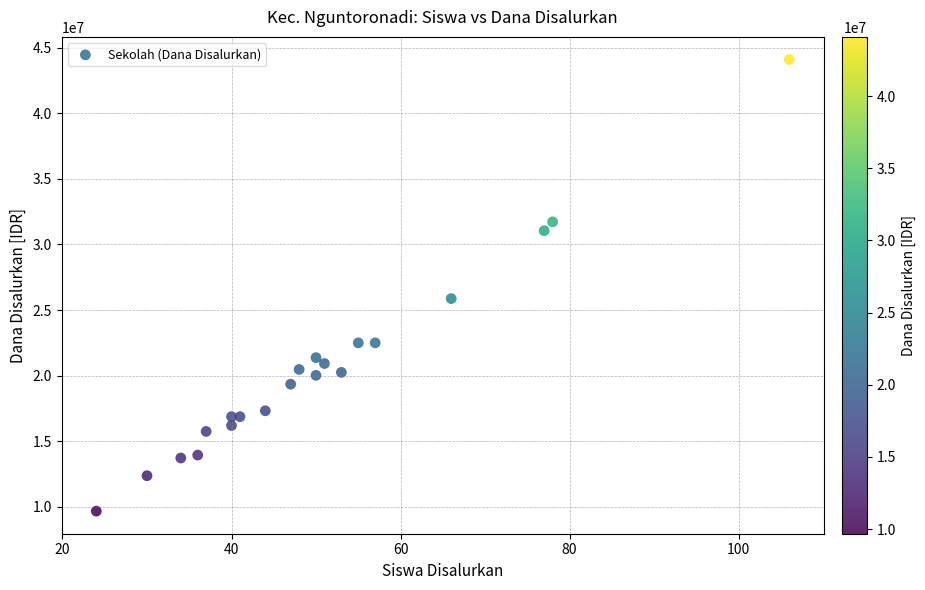

What is the range of X values (max minus min)?

82